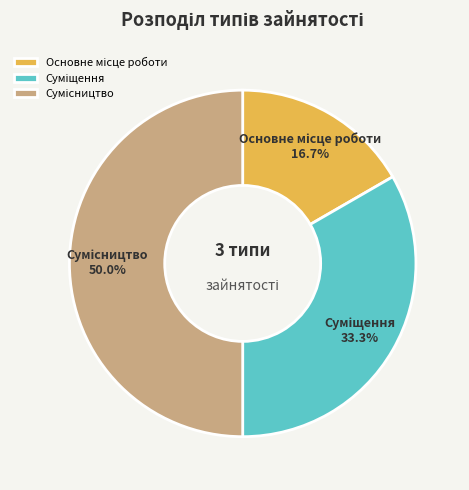

What is the ratio of the value at Суміщення to the value at Сумісництво?

0.7